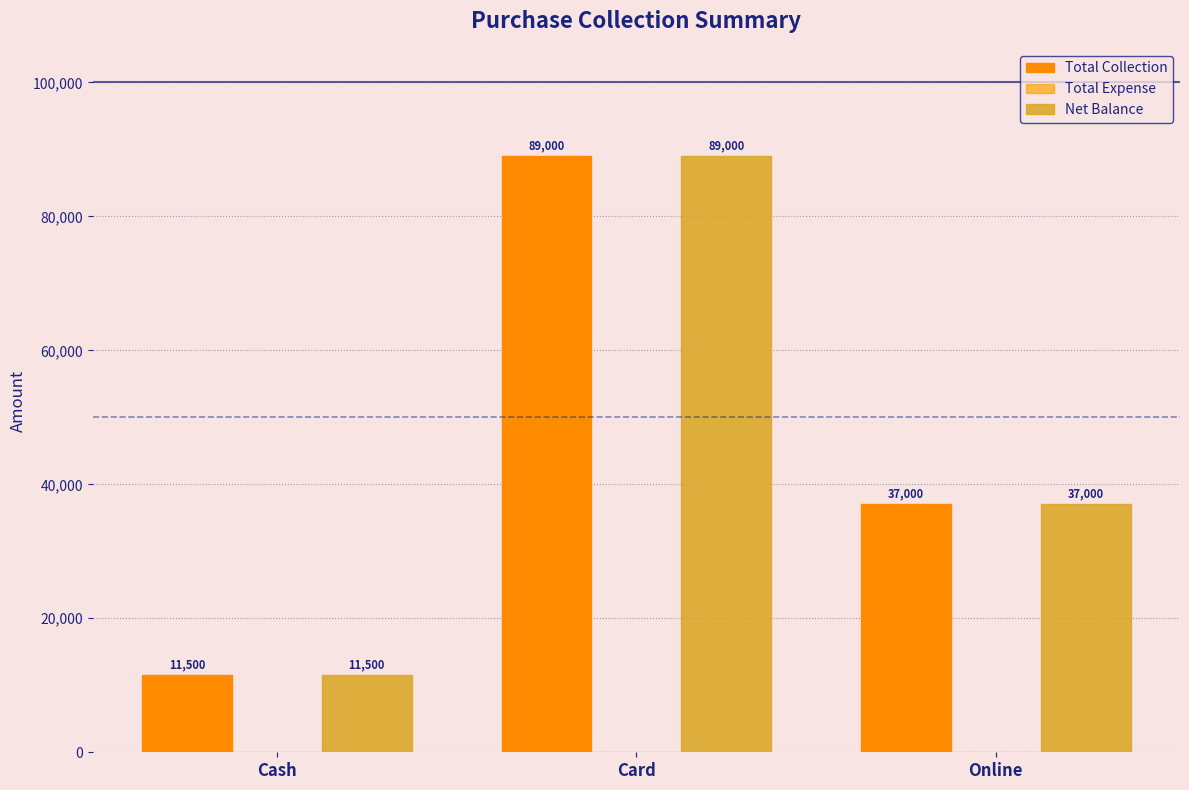

Rank the series by their maximum value, from highest to lowest.

Total Collection, Net Balance, Total Expense